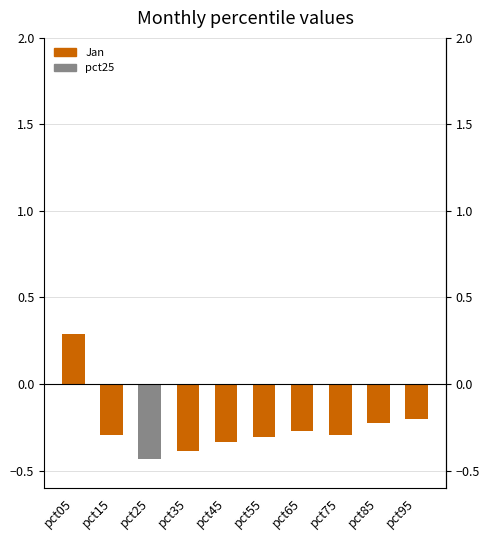

Reading left to right, extract all data points from this chart.

0.3	-0.3	-0.4	-0.4	-0.3	-0.3	-0.3	-0.3	-0.2	-0.2